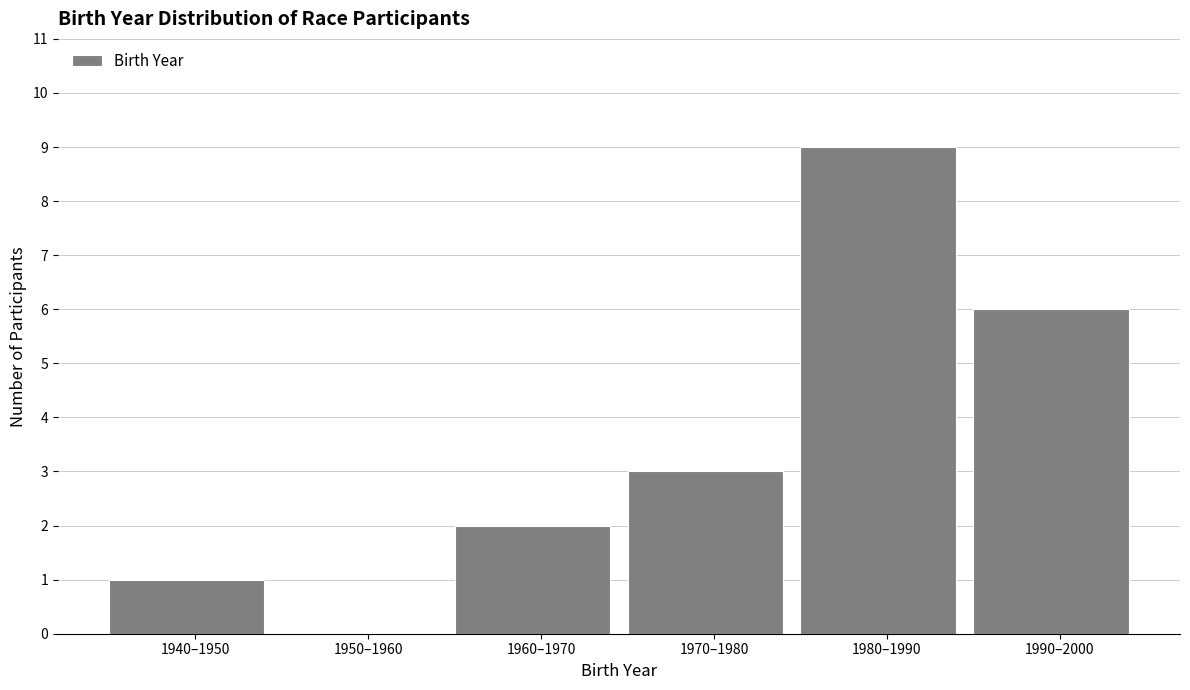

Reading left to right, extract all data points from this chart.

1940–1950=1	1950–1960=0	1960–1970=2	1970–1980=3	1980–1990=9	1990–2000=6